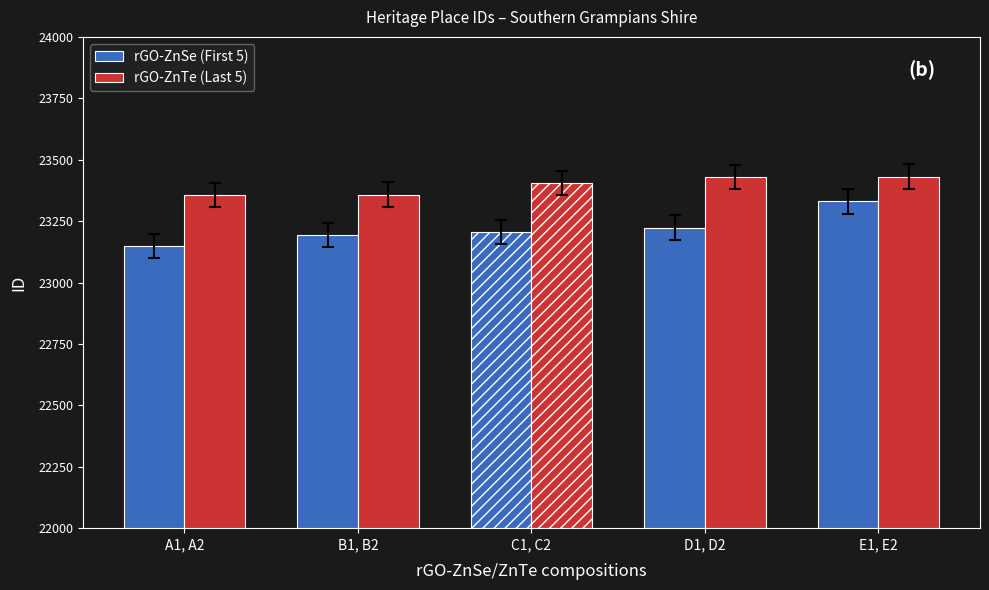

Which label corresponds to the smallest value in the chart?

A1, A2